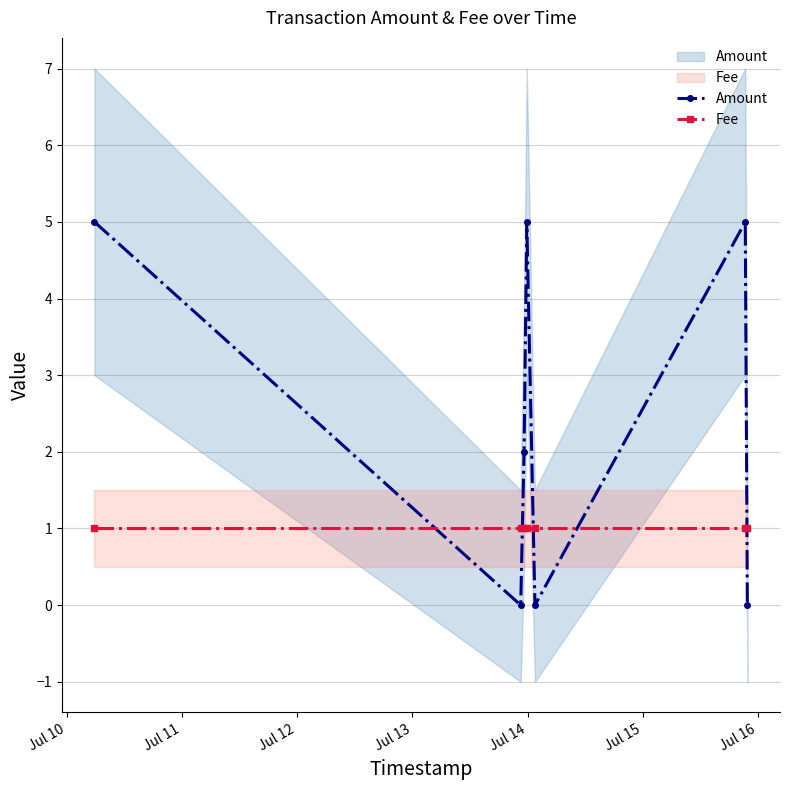

Where is Amount nearest to the value 2?

Jul 12